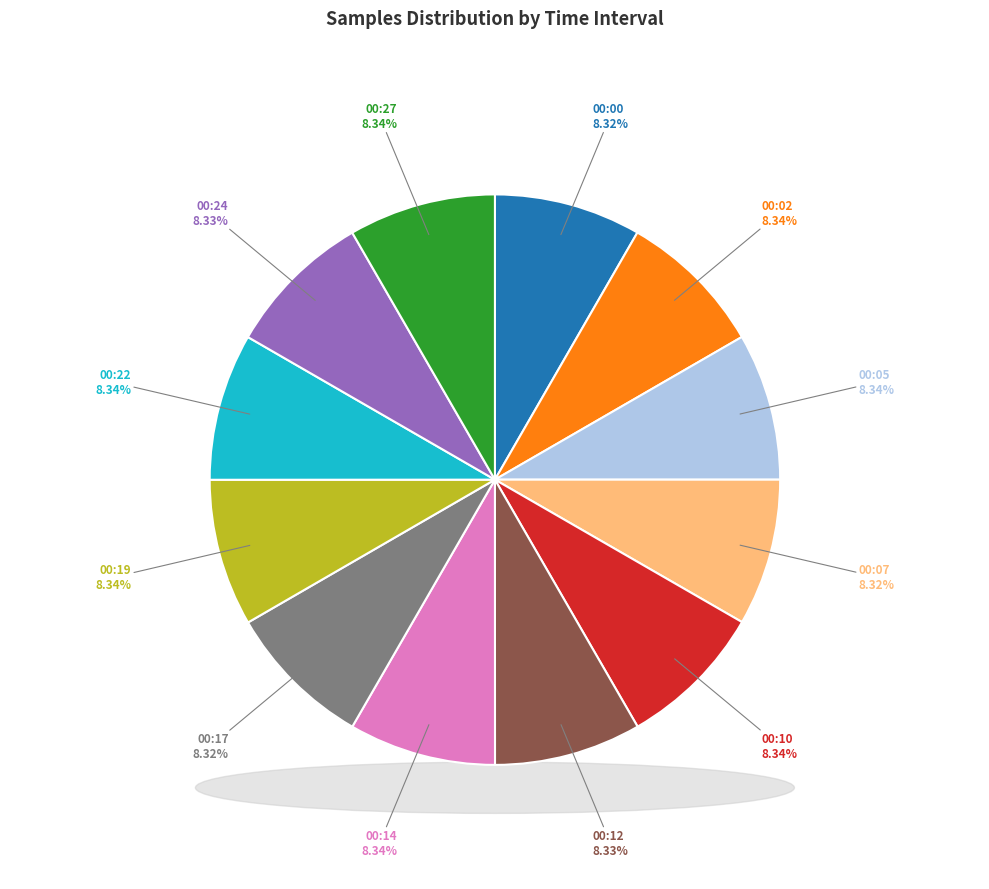

Rank the categories by value from highest to lowest.

00:05, 00:10, 00:19, 00:22, 00:14, 00:27, 00:02, 00:12, 00:24, 00:00, 00:07, 00:17